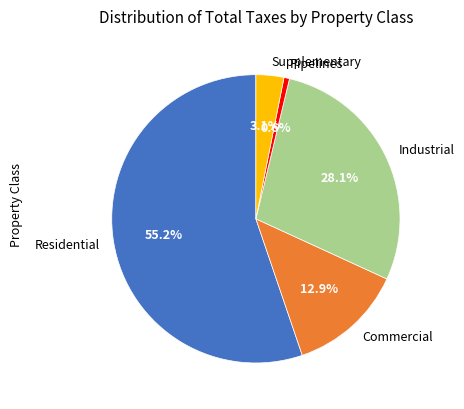

How much of the chart is everything except Industrial?

71.9%